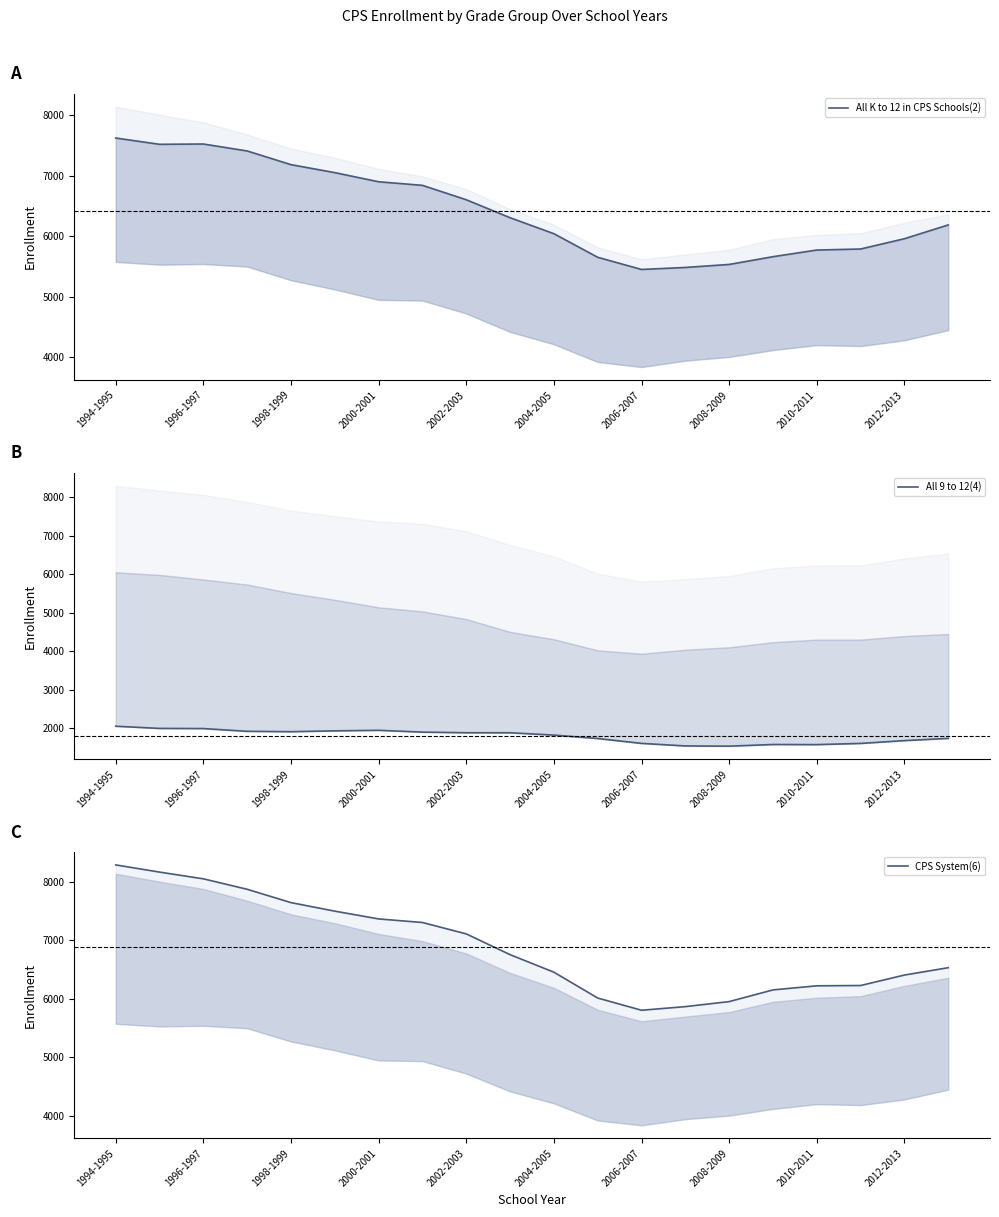

Reading left to right, what are all the values shown in this chart?

All K to 12 in CPS Schools(2): 7621	7517	7522	7407	7181	7049	6898	6839	6601	6304	6040	5650	5449	5482	5532	5660	5770	5787	5957	6185
All 9 to 12(4): 2057	2000	1996	1925	1915	1937	1951	1904	1888	1887	1827	1738	1612	1546	1540	1583	1580	1611	1684	1741
CPS System(6): 8291	8168	8053	7874	7646	7500	7367	7306	7111	6756	6456	6014	5805	5867	5953	6153	6223	6228	6407	6533